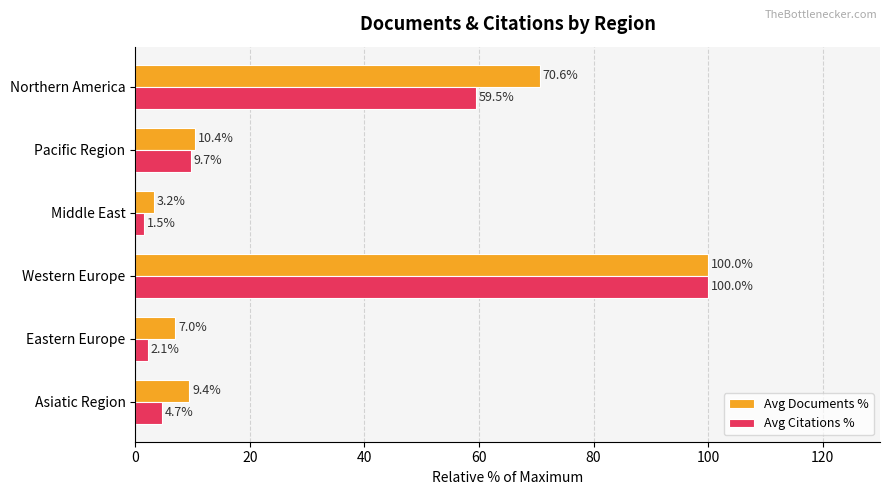

The Avg Citations % series shows 59.5 at Northern America. True or false?

True